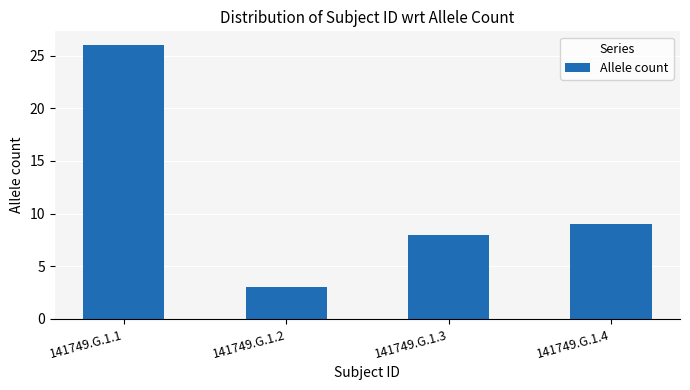

True or false: the data shows 3 at 141749.G.1.2.

True